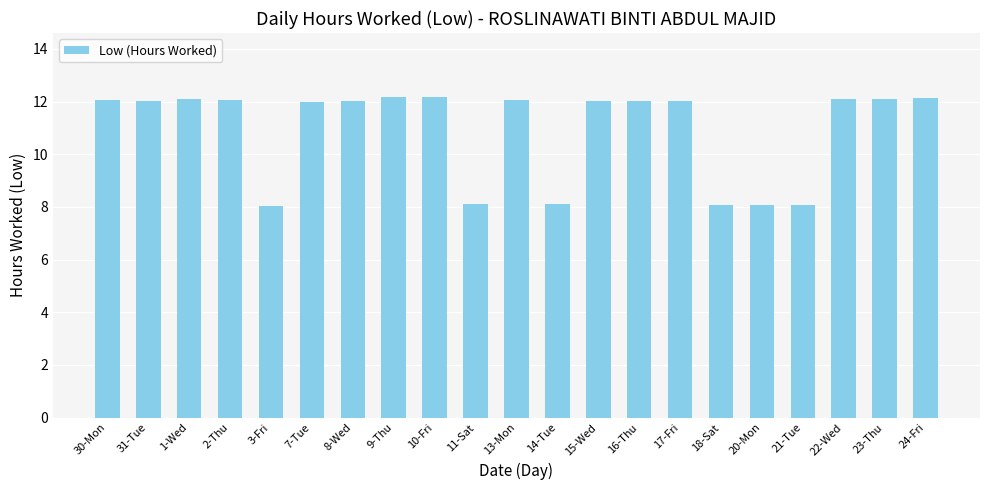

What is the change in value from 31-Tue to 3-Fri?

-4.0